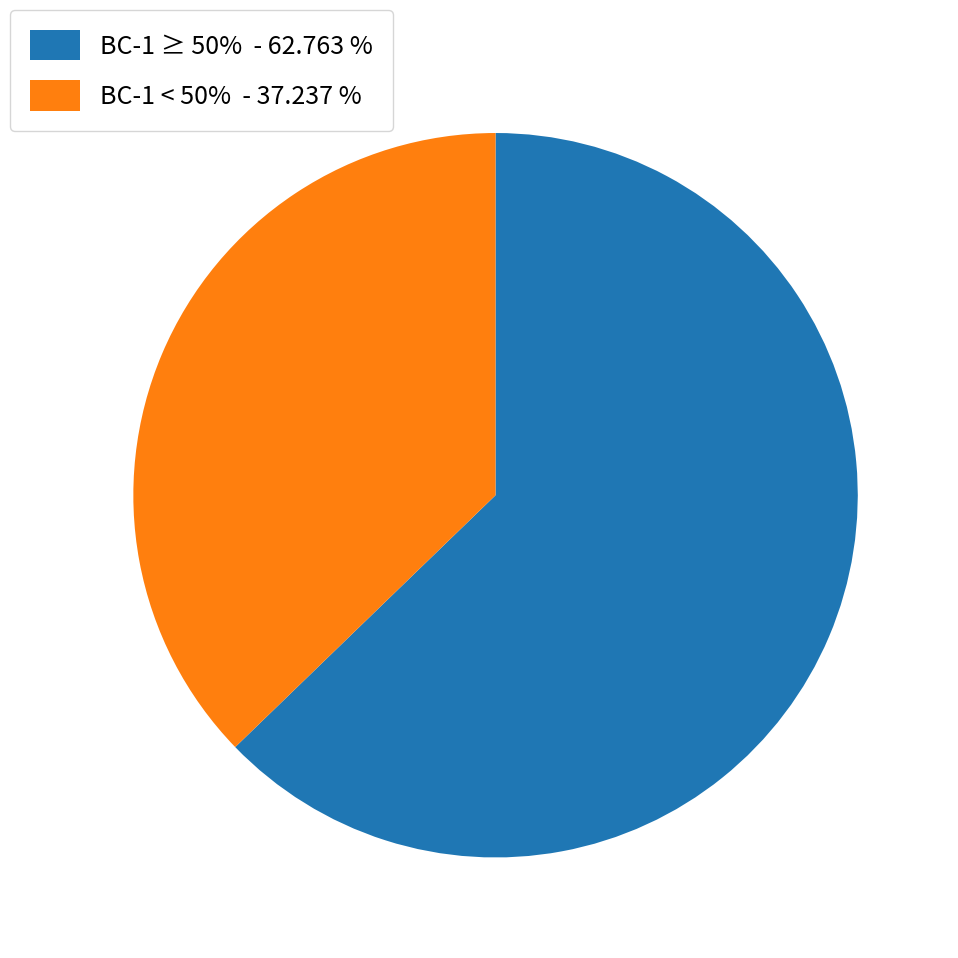

What is the ratio of the value at BC-1 ≥ 50% - 62.763 % to the value at BC-1 < 50% - 37.237 %?

1.7